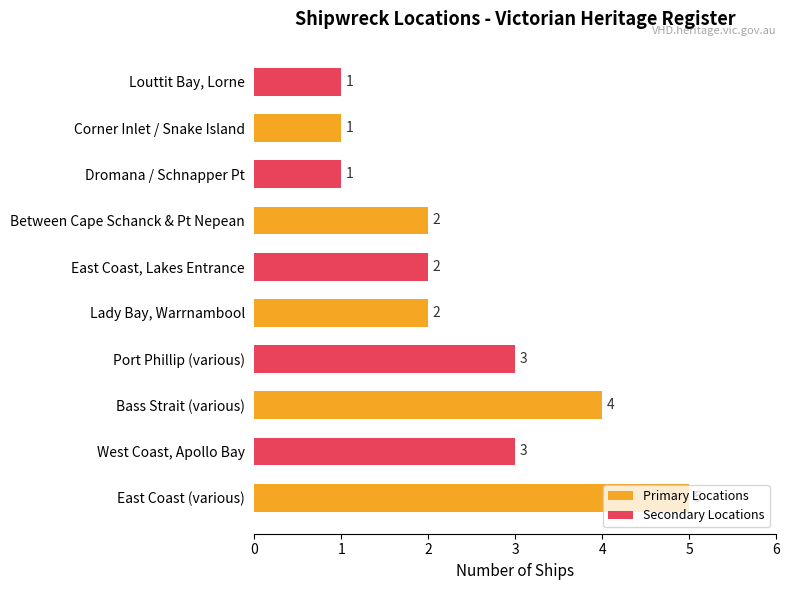

Are the bars grouped side by side (vs. stacked)?

No